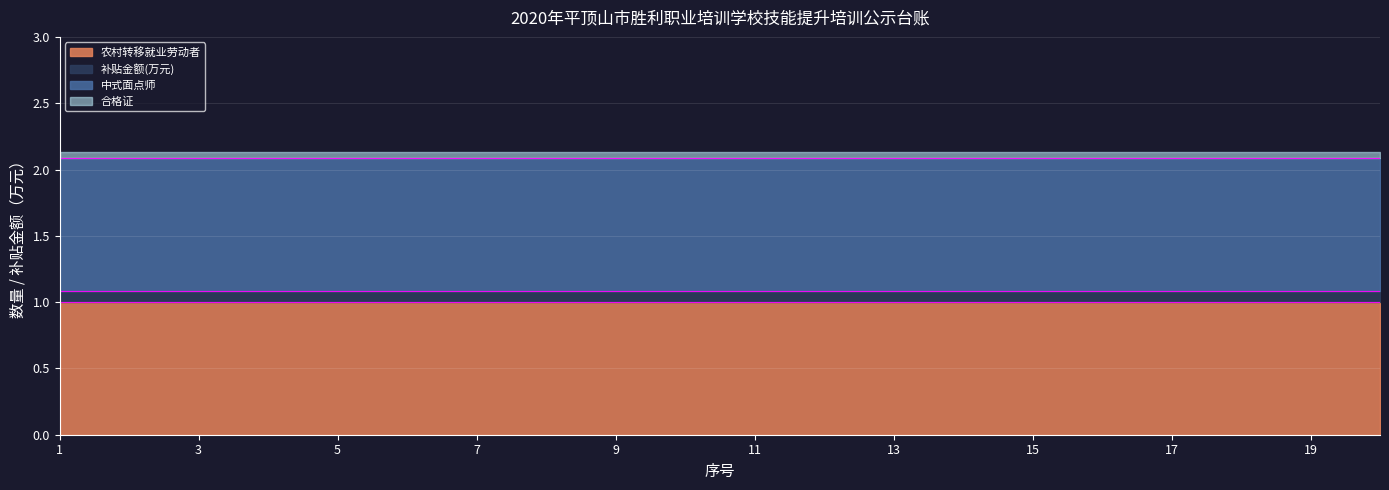

True or false: 补贴金额(万元) and 中式面点师 cross at least once.

False